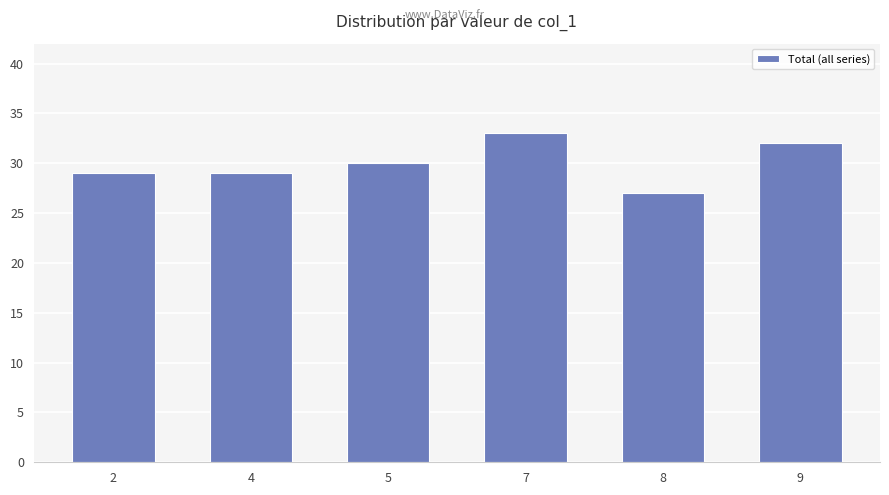

What is the change in value from 5 to 7?

+3